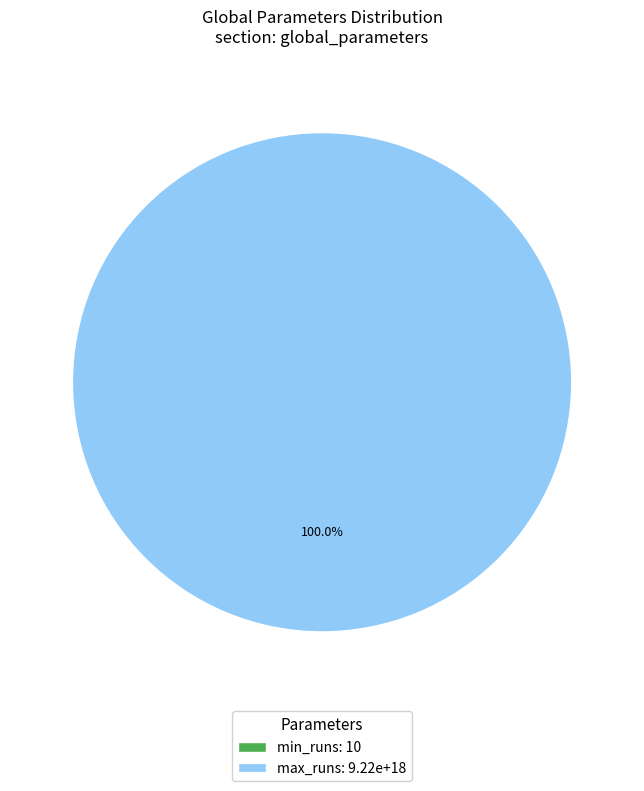

To the nearest percent, what is the difference between the largest and smallest slice percentages?

100%